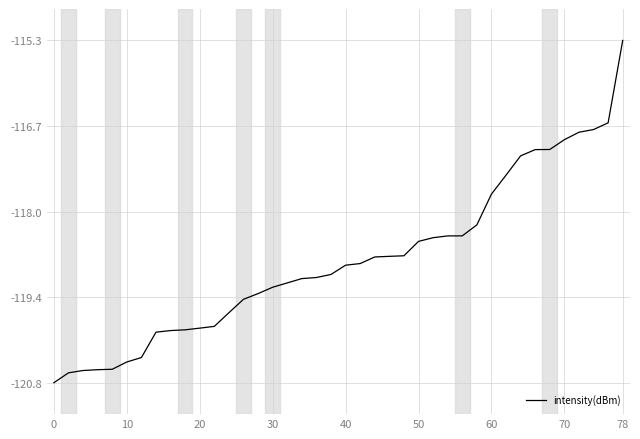

Count the number of data series in this chart.

1